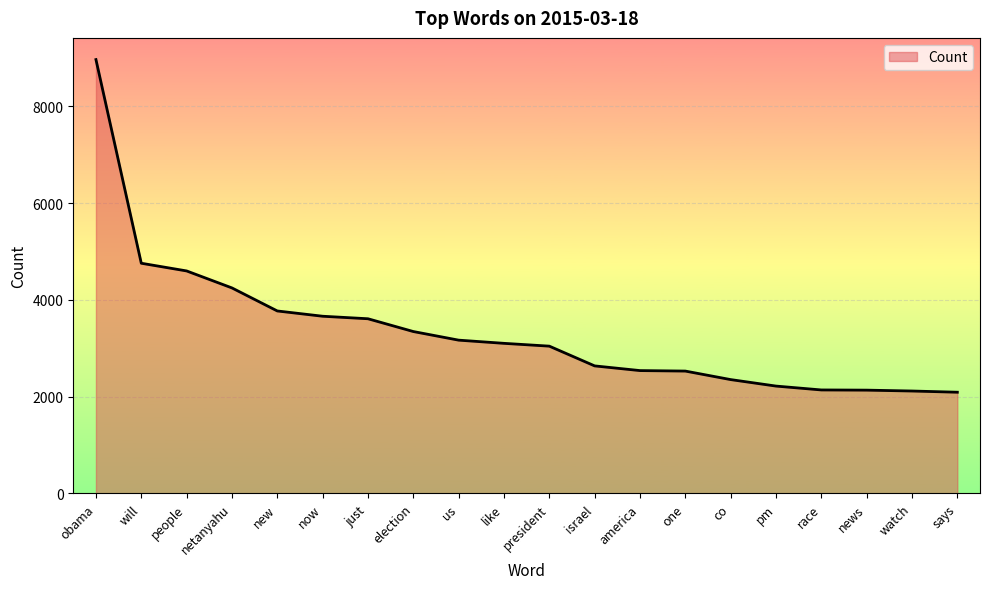

What is the greatest value displayed?

8964